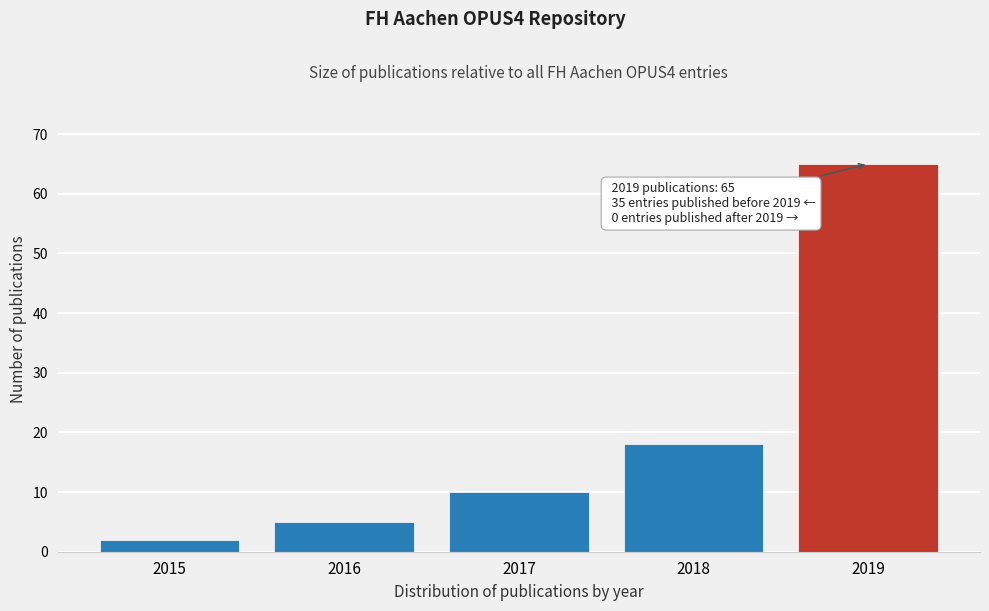

Reading left to right, transcribe all the data shown in this chart.

2	5	10	18	65